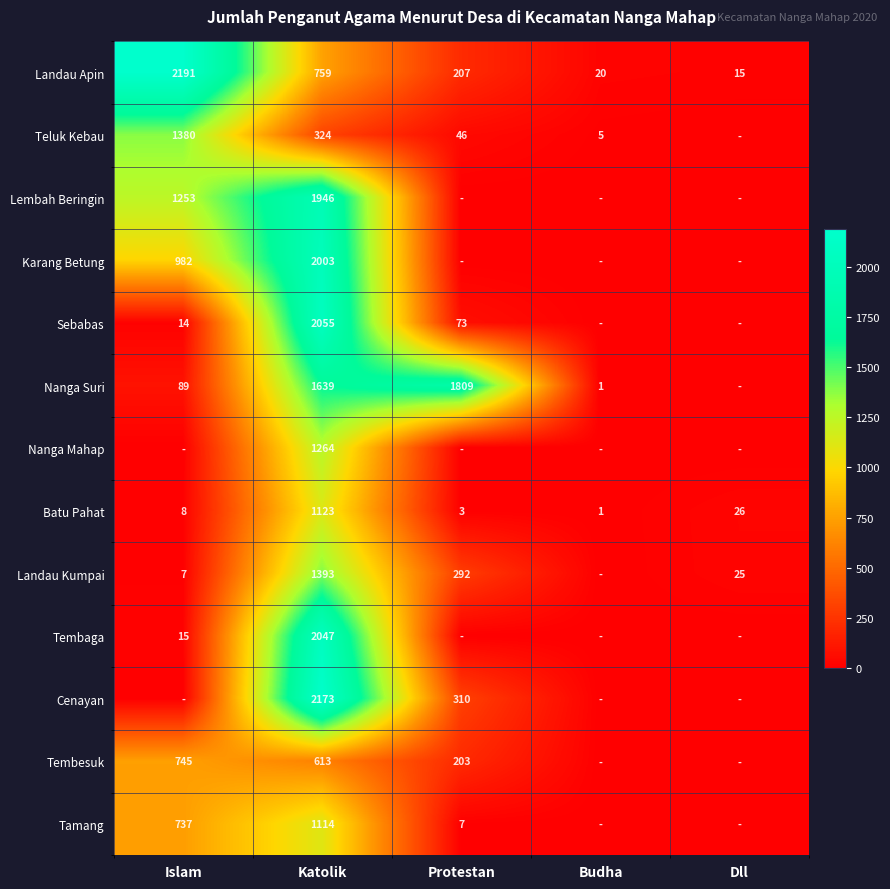

Is the value of Nanga Suri at Katolik greater than the value of Nanga Mahap at Katolik?

Yes